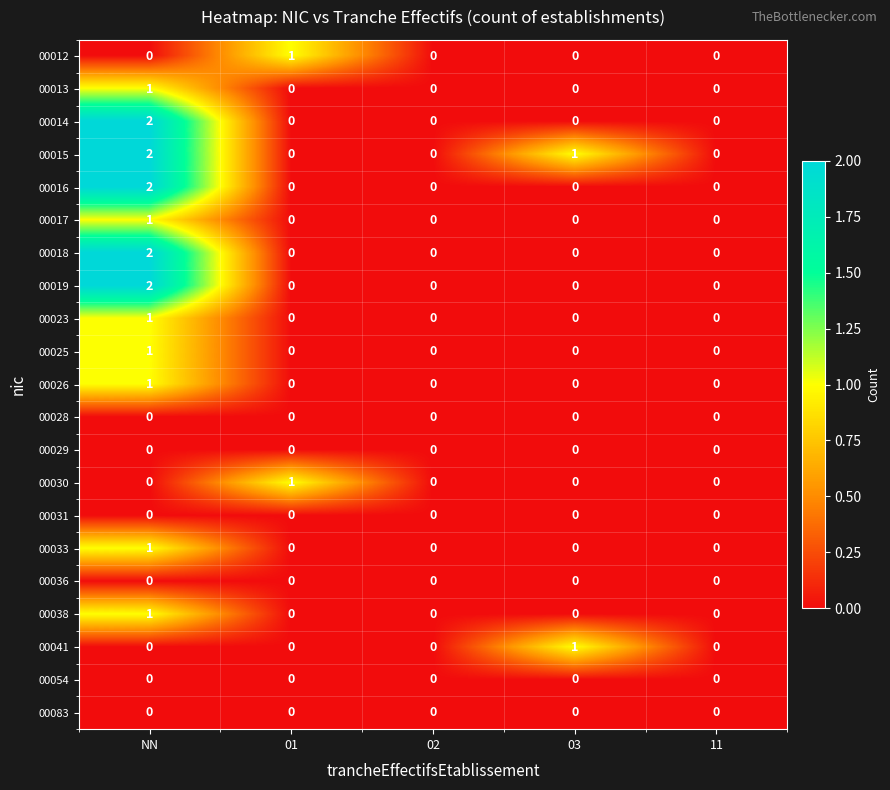

Which category has the highest value across all series?

NN